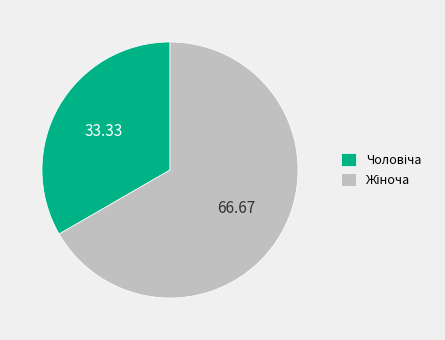

Count the number of slices in the pie.

2